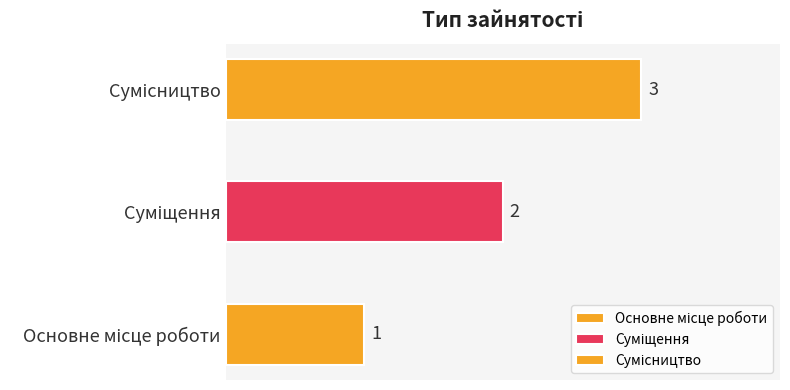

What is the difference between the maximum and minimum values?

2